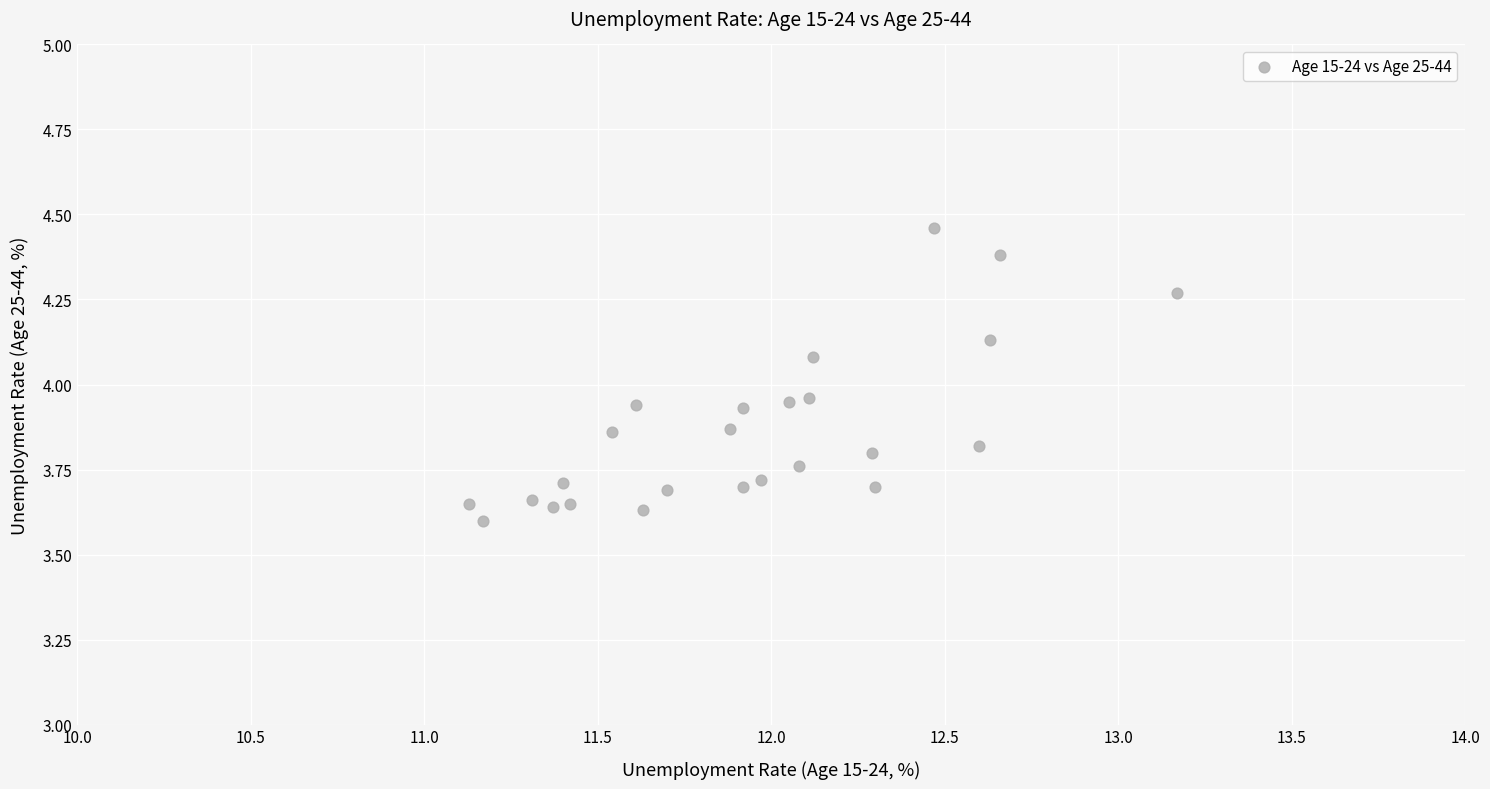

What is the range of X values (max minus min)?

2.0